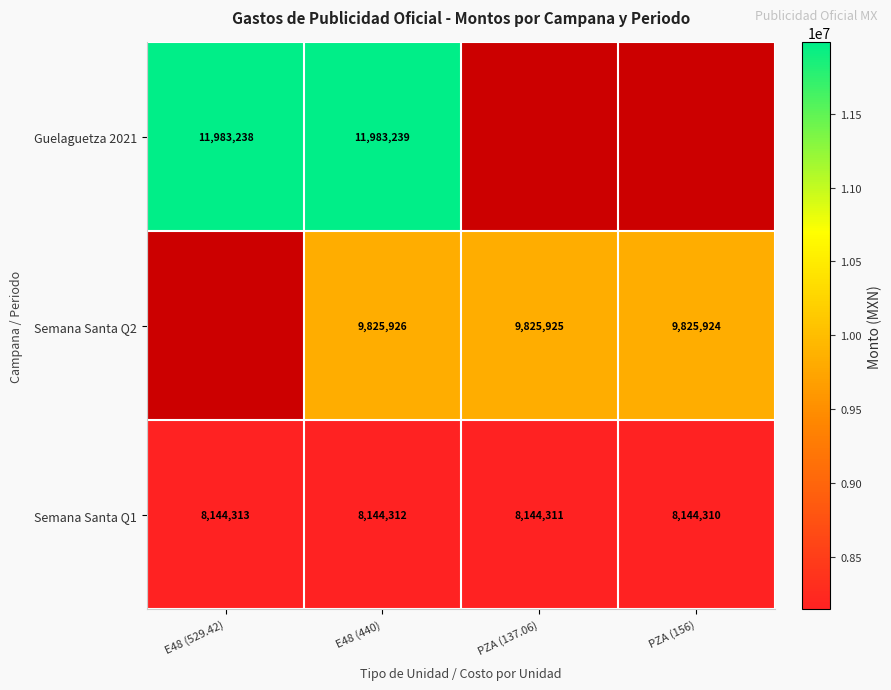

What is the spread (max minus min) of values at E48 (440)?

3838927